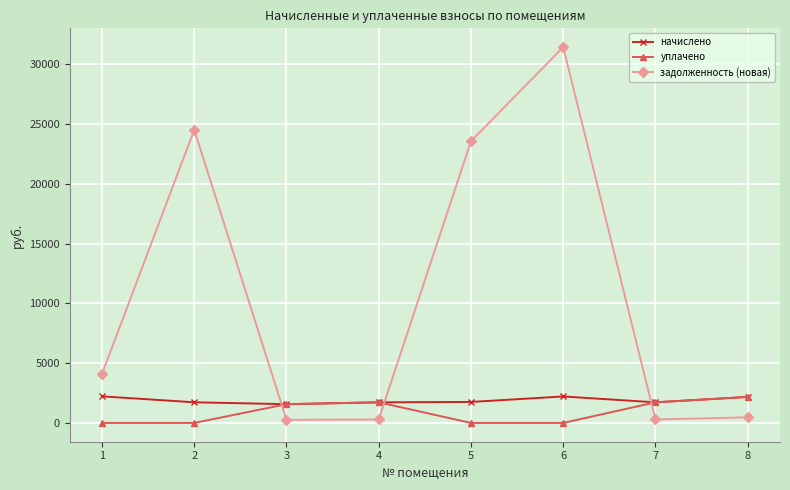

What is the difference between the highest and lowest values at 1?

4095.1